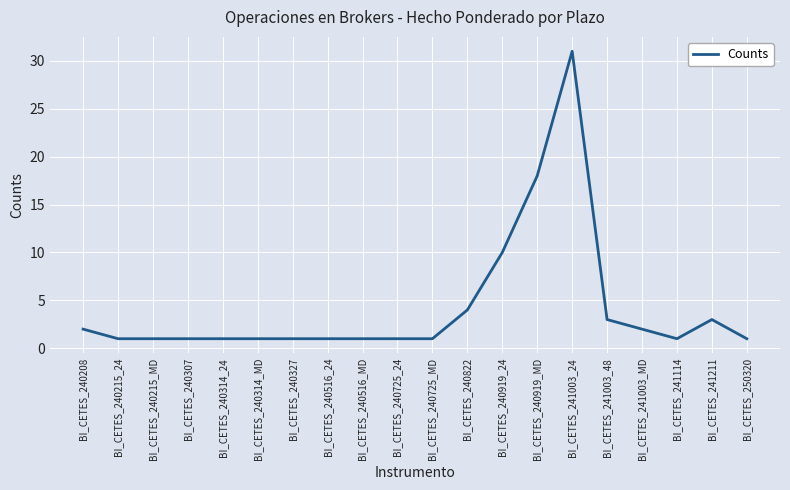

What is the change in value from BI_CETES_240725_MD to BI_CETES_240822?

+3